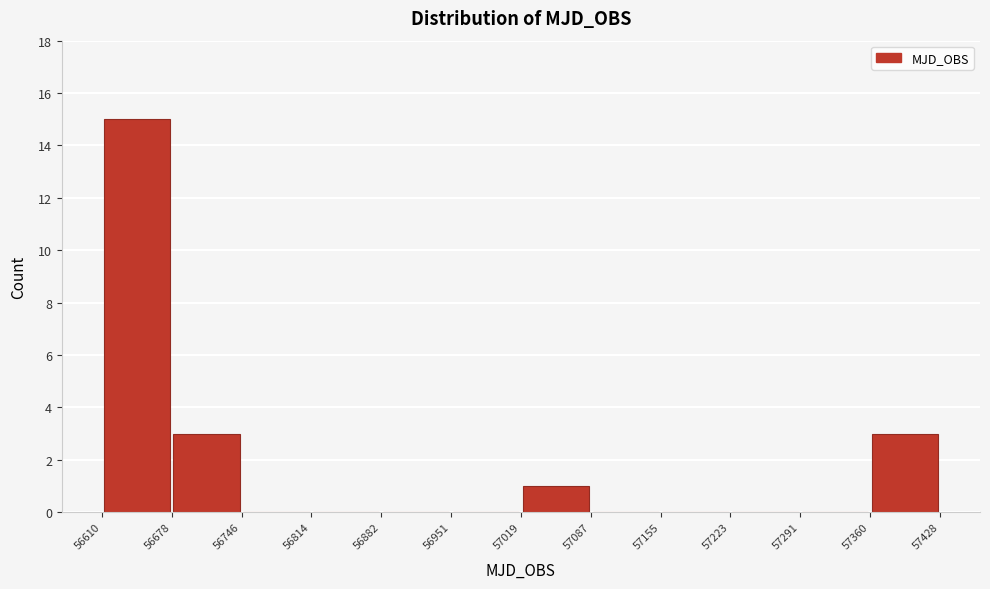

Which range on the x-axis has the tallest bar?

56610 to 56678